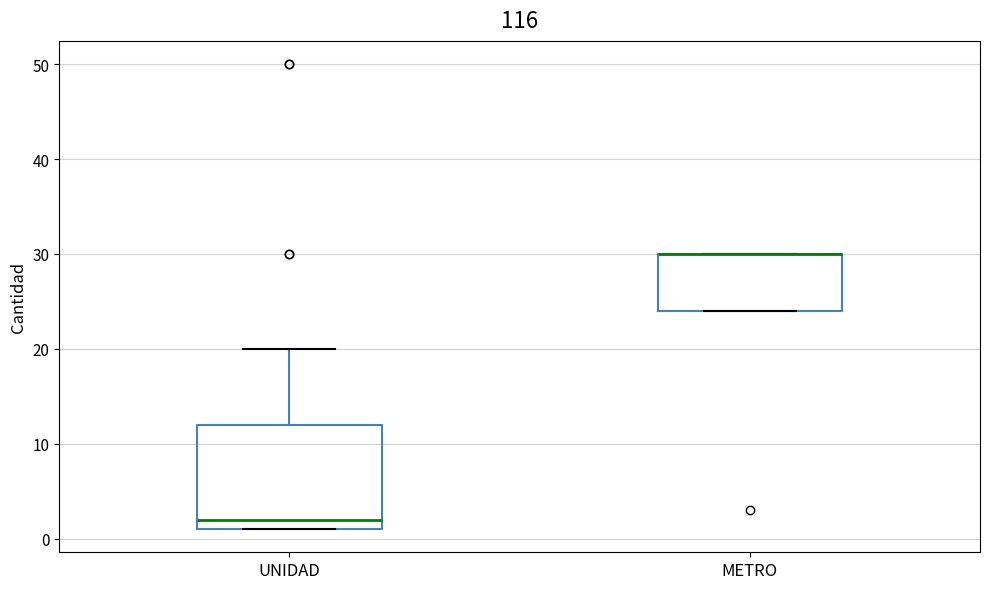

Where is the upper edge of the box for METRO on the y-axis? The values are not printed on the chart, so give them approximately, as read against the axis.

30